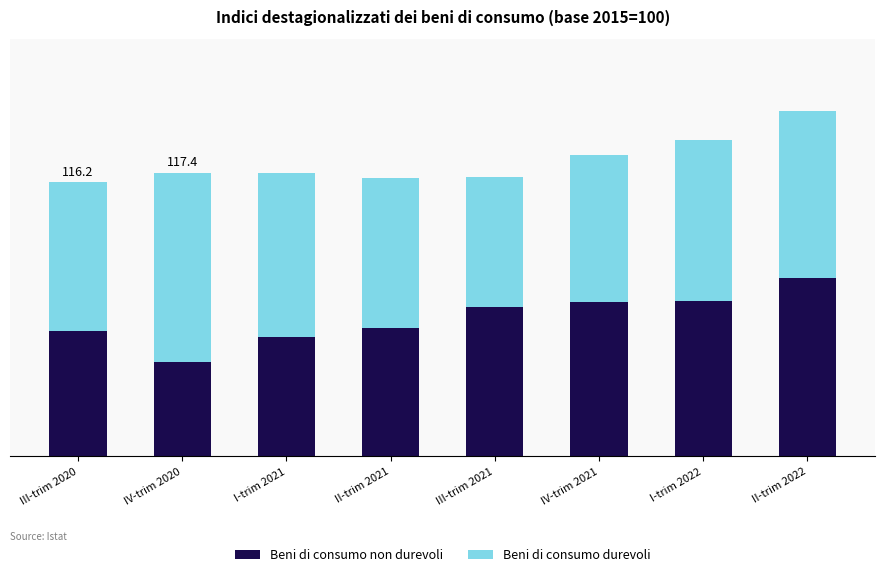

What is the difference between the second highest and second lowest values in the Beni di consumo durevoli series?

2.6